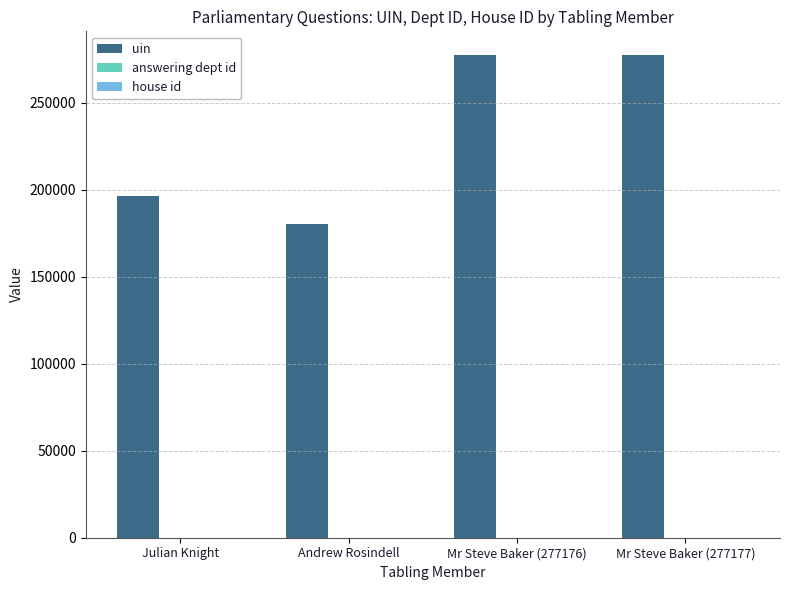

At which label is uin closest to 228816?

Julian Knight